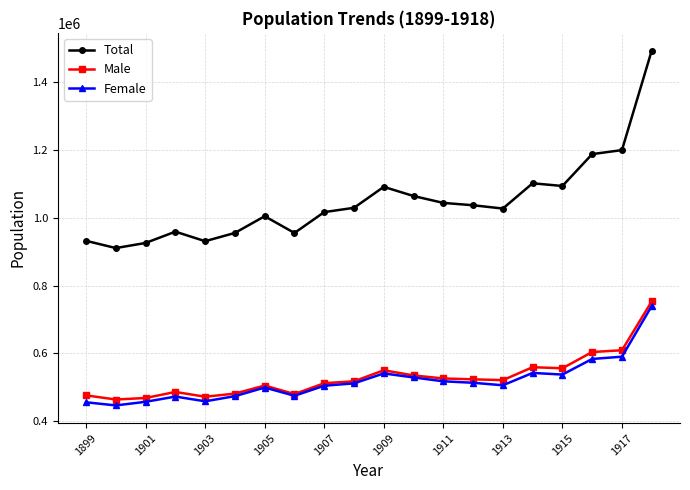

Which series has the largest range (max minus min)?

Total